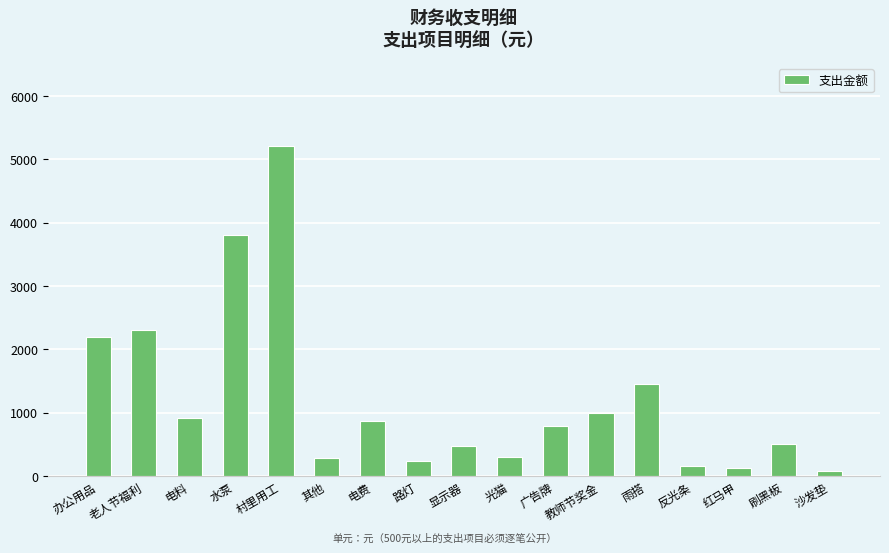

Which has a higher value, 水泵 or 电费?

水泵